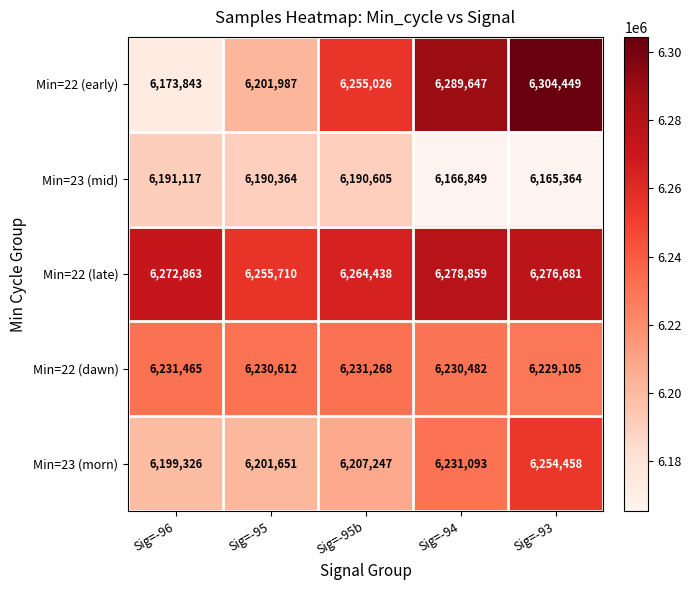

What is the total value across all series at Sig=-95b?

31148584